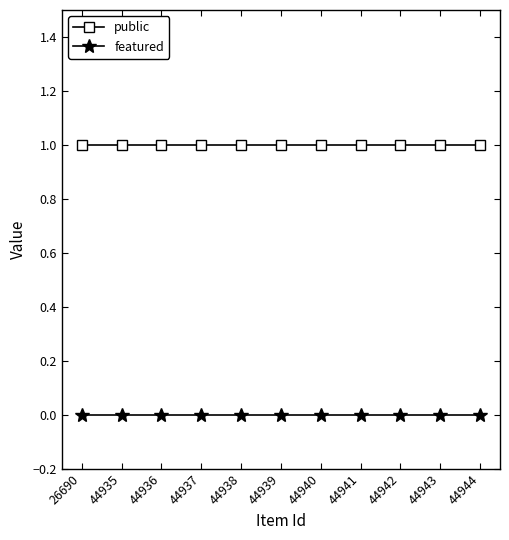

Reading left to right, what are all the values shown in this chart?

public: 26690=1	44935=1	44936=1	44937=1	44938=1	44939=1	44940=1	44941=1	44942=1	44943=1	44944=1
featured: 26690=0	44935=0	44936=0	44937=0	44938=0	44939=0	44940=0	44941=0	44942=0	44943=0	44944=0